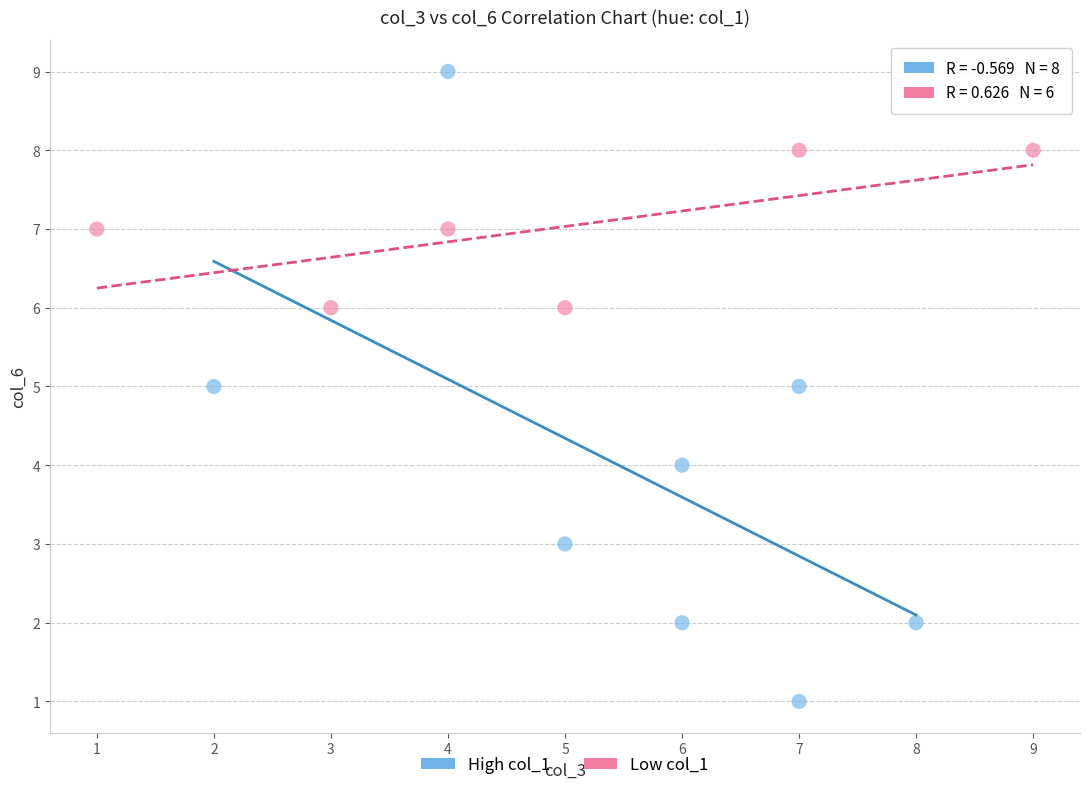

Which series has the widest spread of Y values?

High col_1